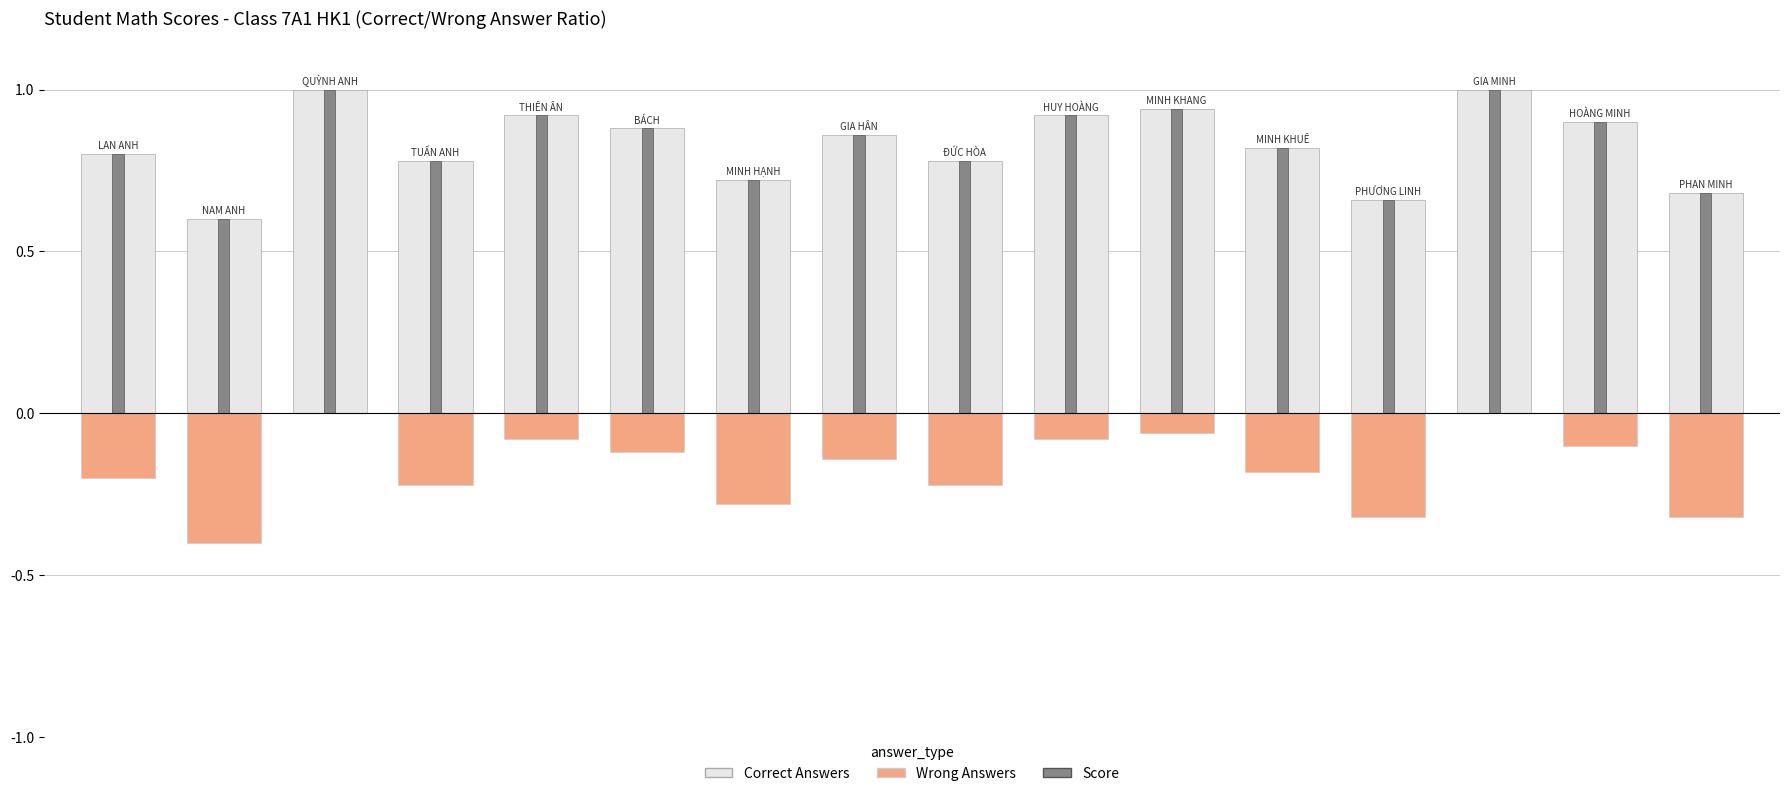

Which series has the largest total across all categories?

Correct Answers (ratio)